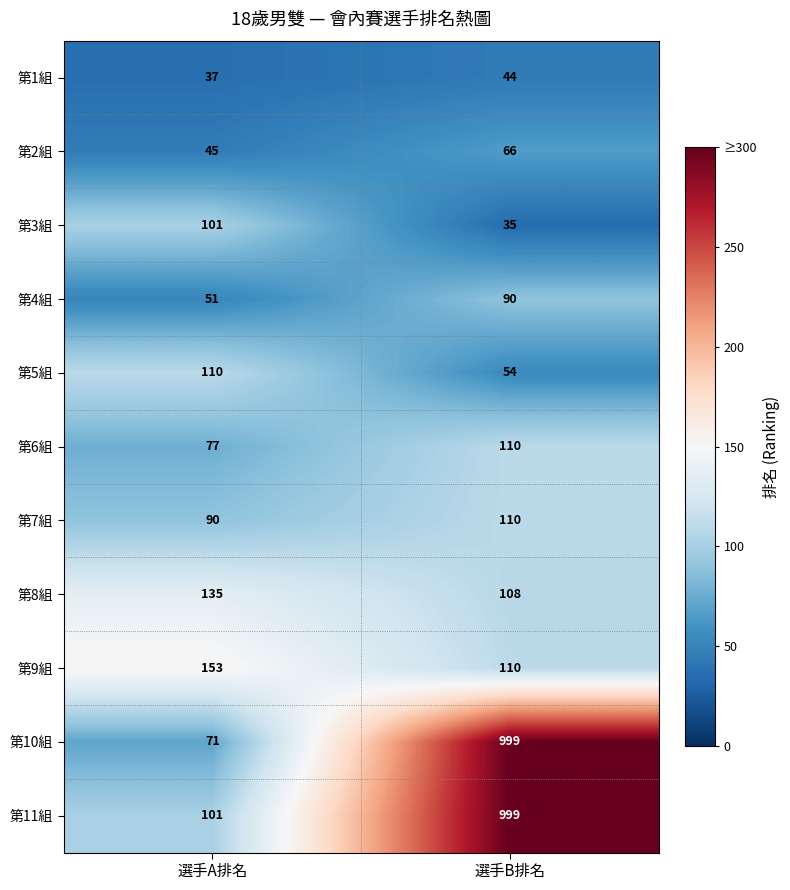

Is it true that 第5組 equals 183 at 選手A排名?

False